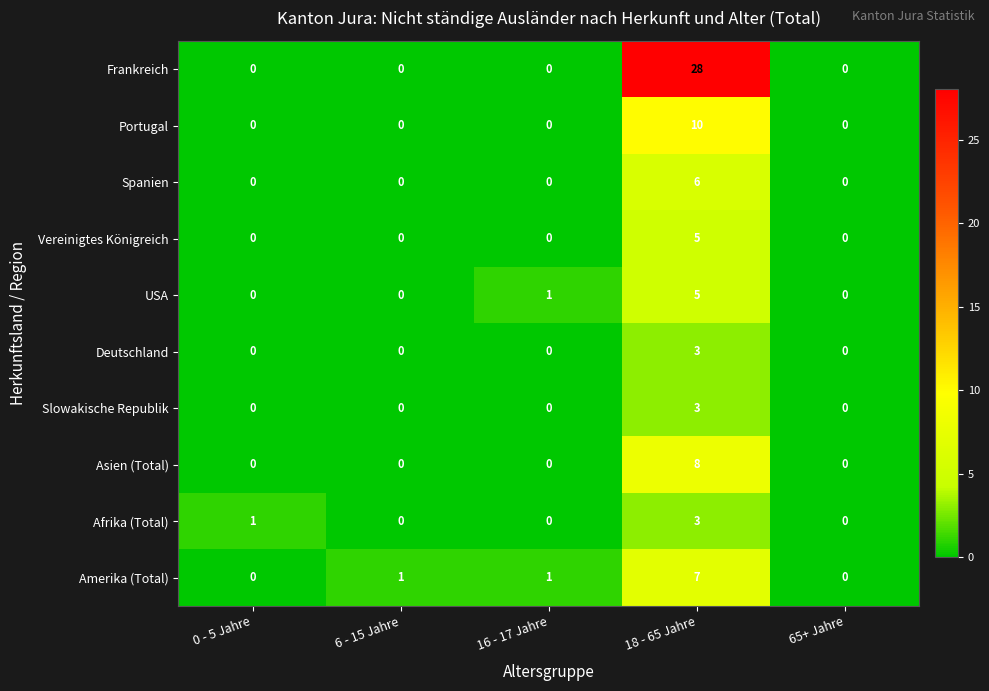

What is the maximum value shown in the chart?

28